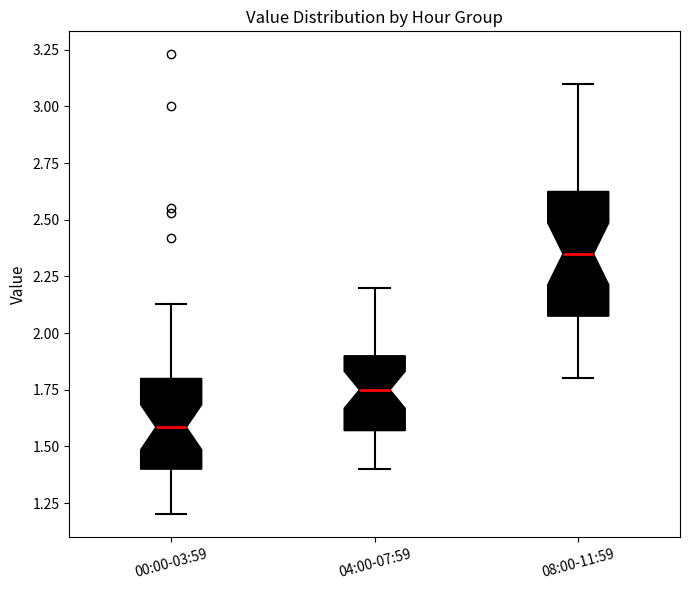

Which box has the highest median line?

08:00-11:59